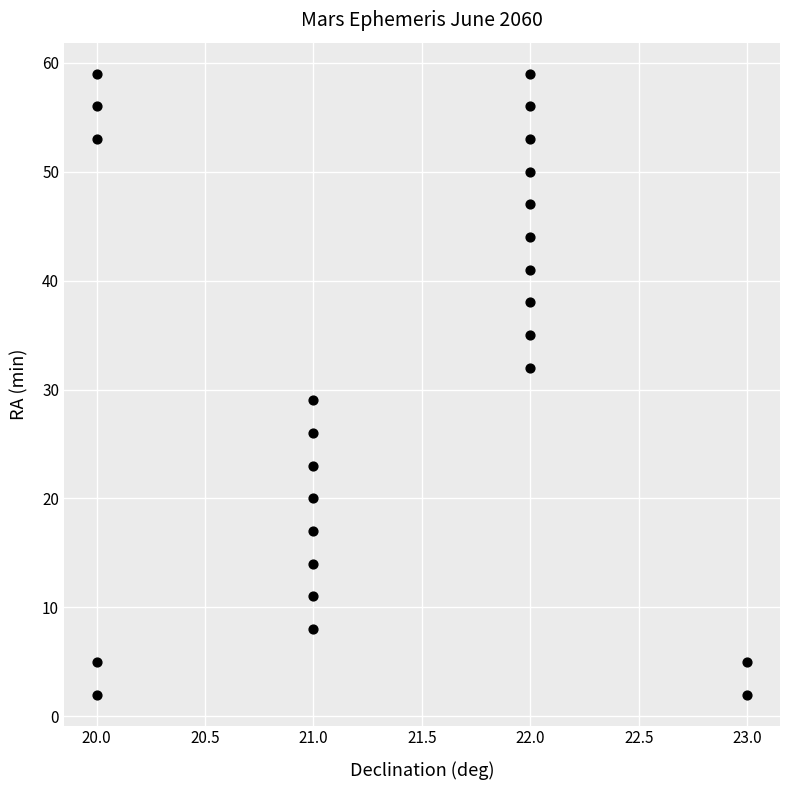

What Y value in the scatter plot is closest to 30?

29